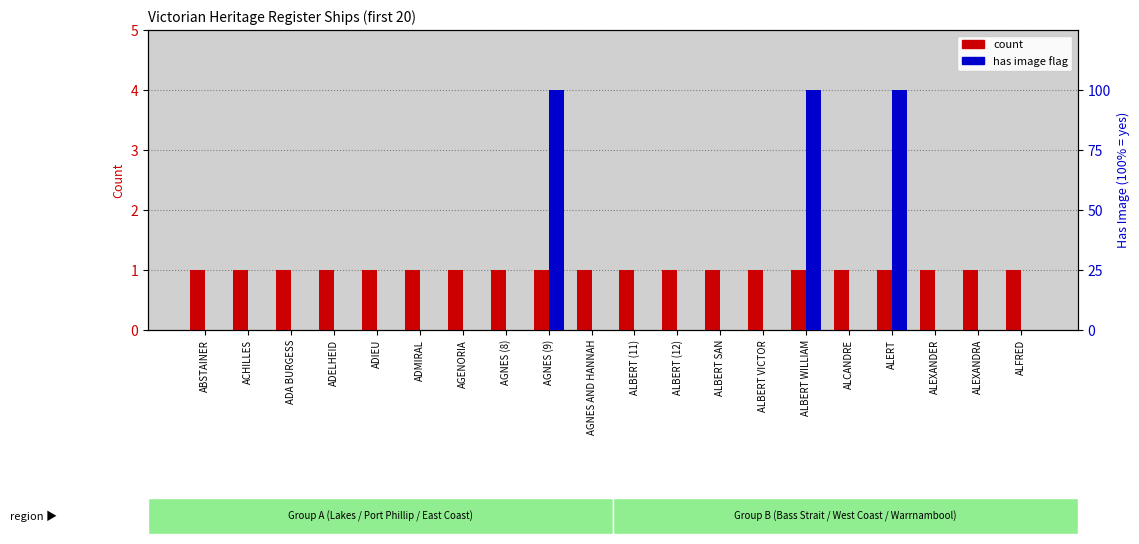

Reading left to right, transcribe all the data shown in this chart.

count: 1	1	1	1	1	1	1	1	1	1	1	1	1	1	1	1	1	1	1	1
has image (1=100%): 0	0	0	0	0	0	0	0	100	0	0	0	0	0	100	0	100	0	0	0